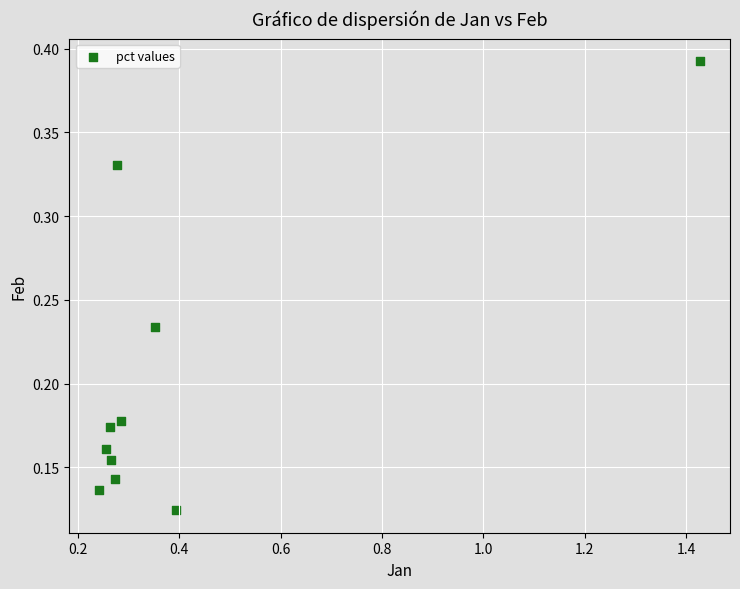

What is the range of X values (max minus min)?

1.2